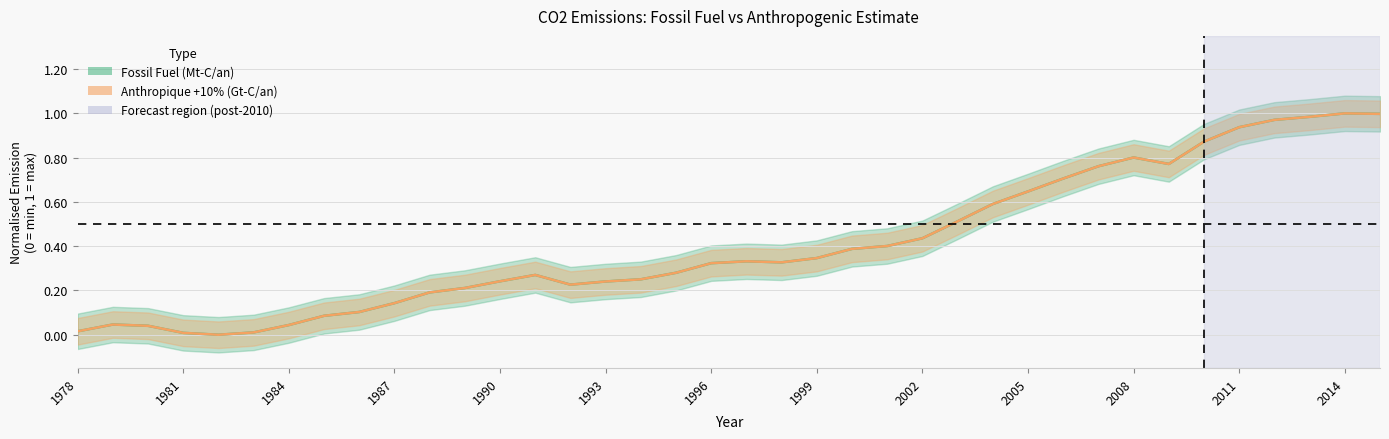

How many values in the Anthropique +10% (Gt-C/an) series exceed 0?

37